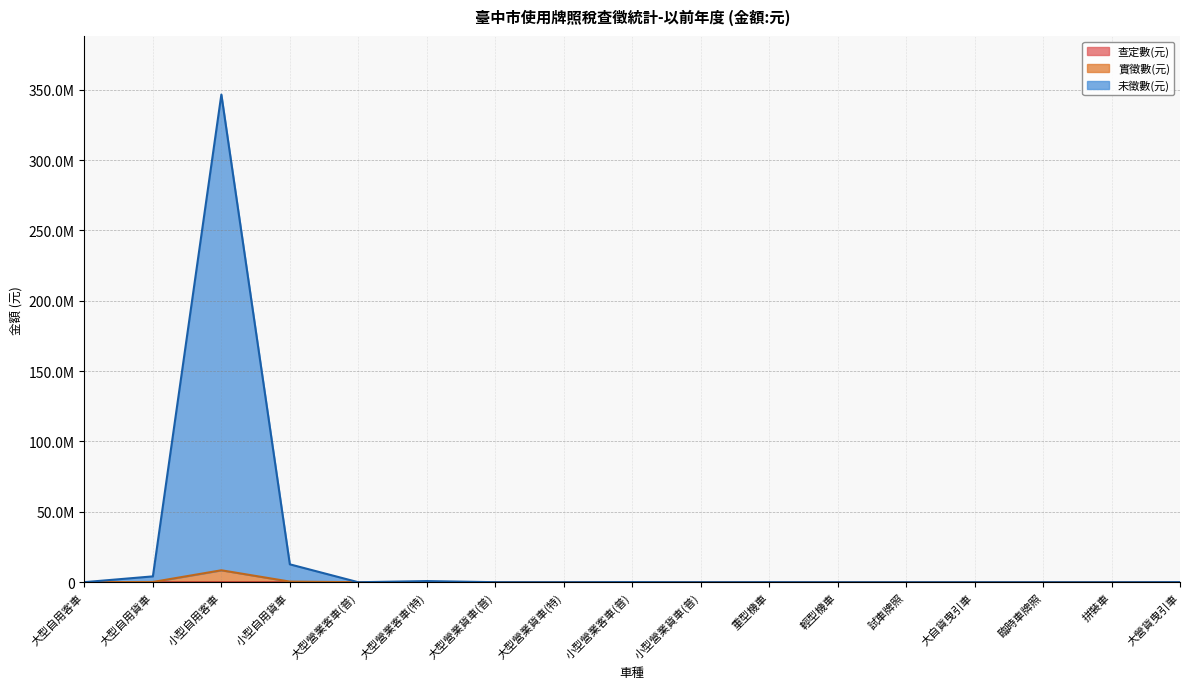

True or false: 查定數(元) and 實徵數(元) cross at least once.

False